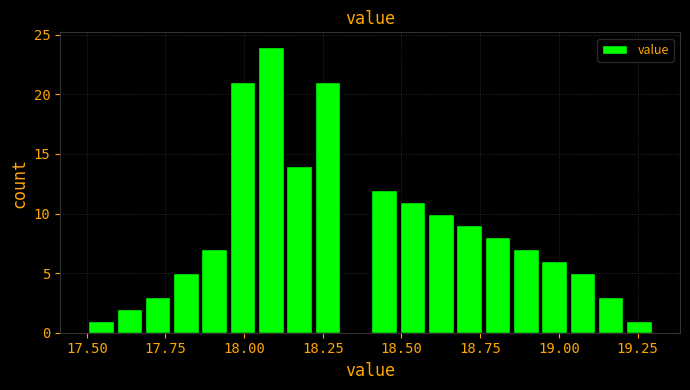

Read against the x-axis, roughly where is the centre of the tallest bar?

18.10